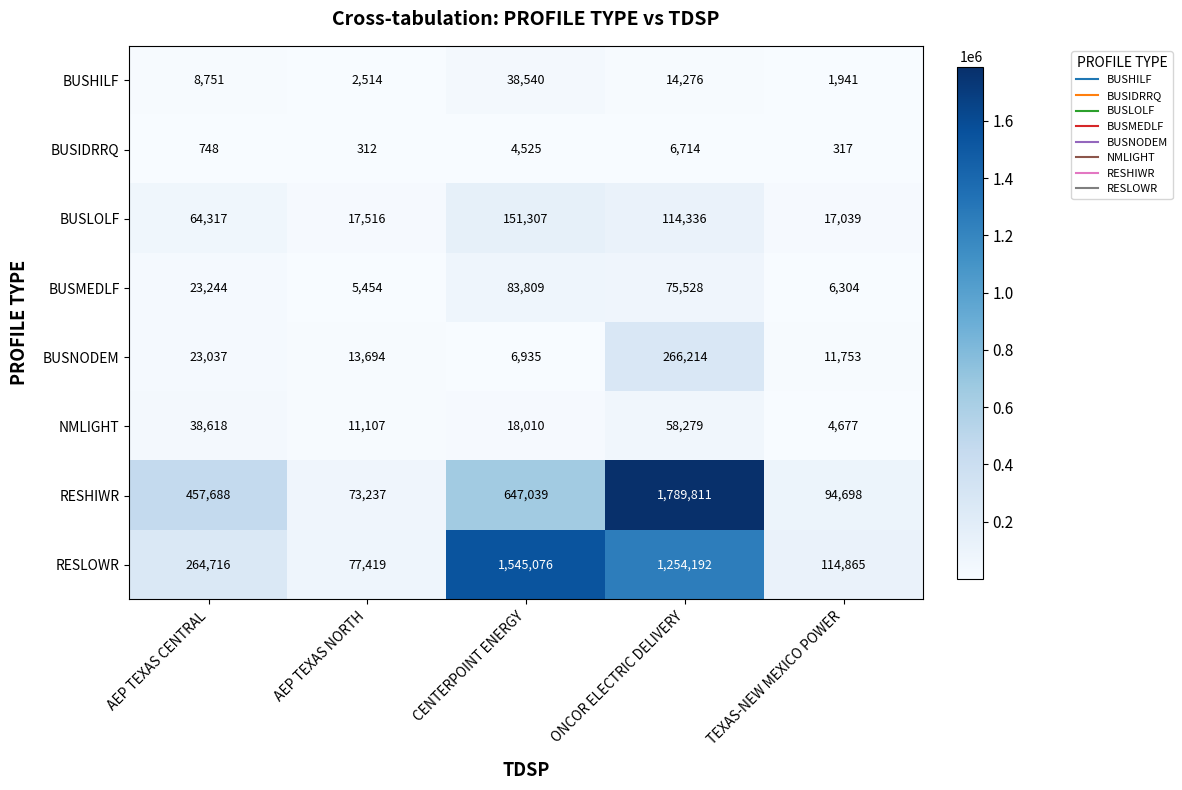

Which series changed the most between ONCOR ELECTRIC DELIVERY and TEXAS-NEW MEXICO POWER?

RESHIWR